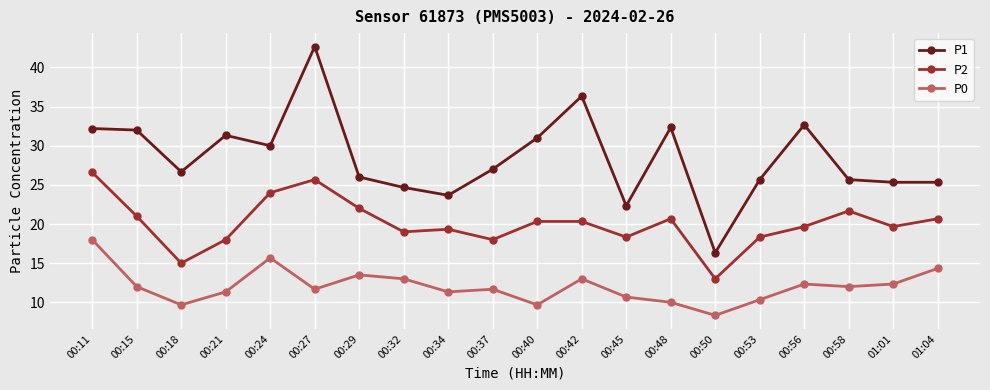

What is the spread (max minus min) of values at 00:32?

11.7